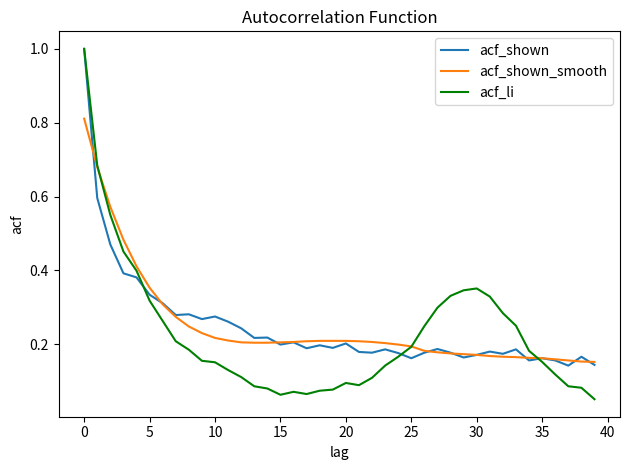

Which series has the largest range (max minus min)?

acf_li